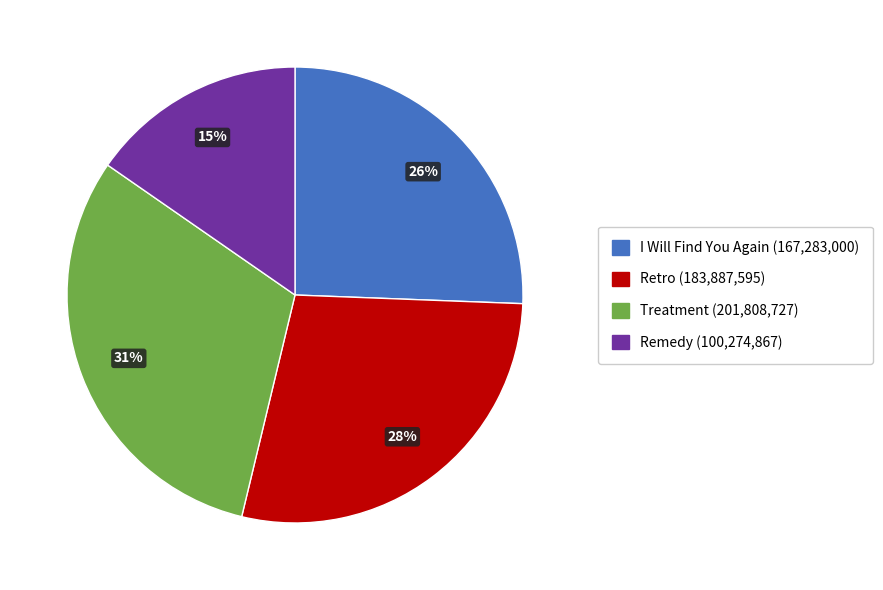

Rank the categories by value from lowest to highest.

Remedy, I Will Find You Again, Retro, Treatment